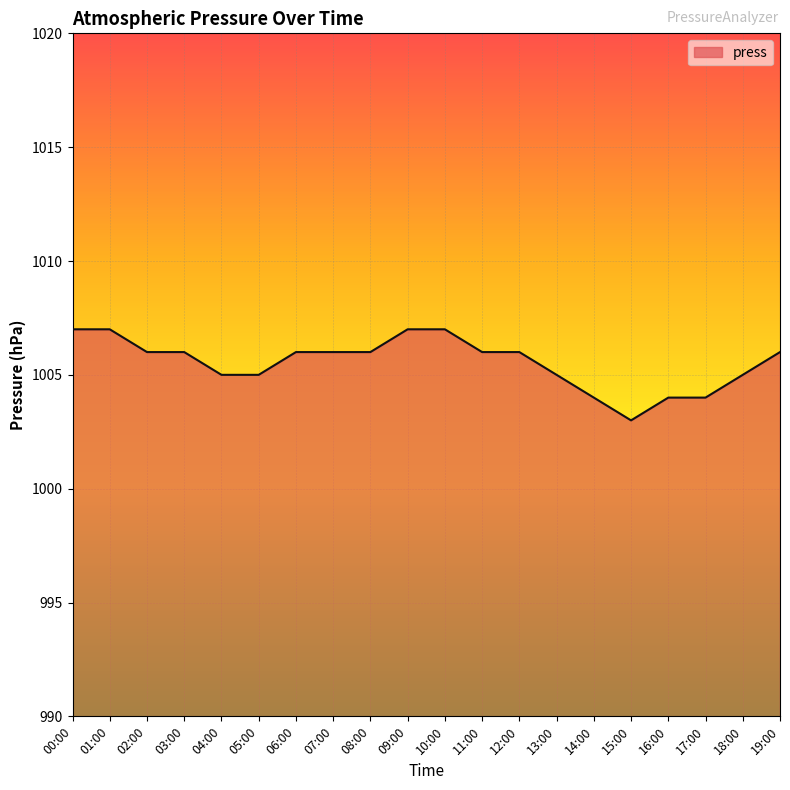

What is the approximate value at 07:00?

1006